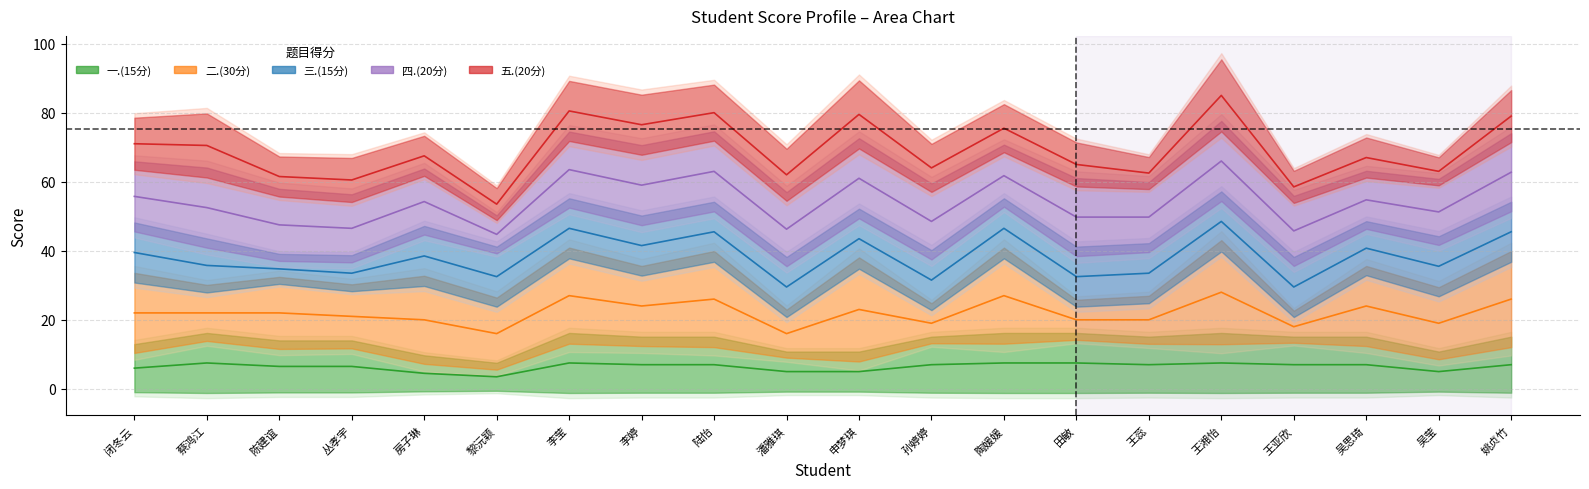

Is this an area chart (filled region under the line)?

No